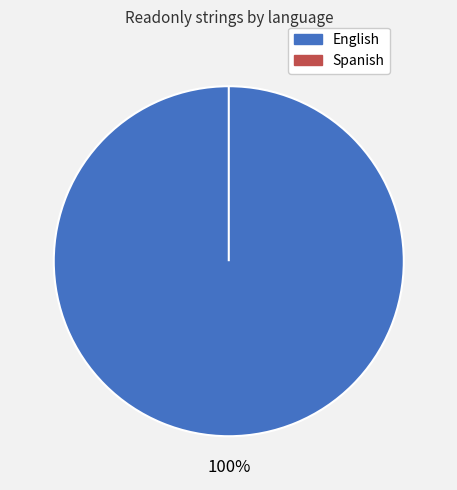

What is the majority slice?

English